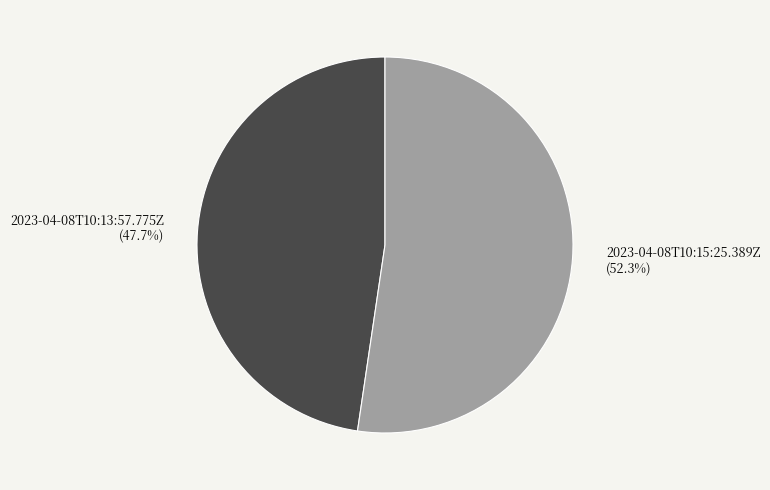

What is the largest slice in the pie chart?

2023-04-08T10:15:25.389Z